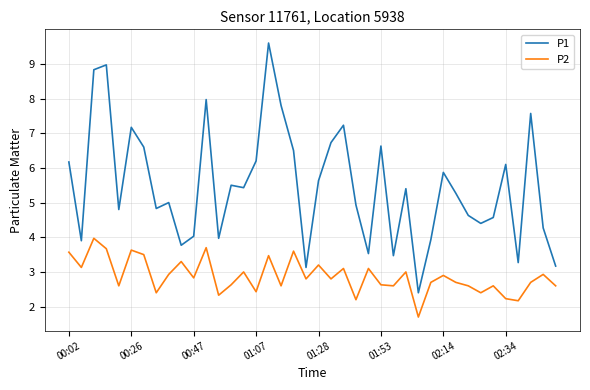

What is the maximum value shown in the chart?

9.6